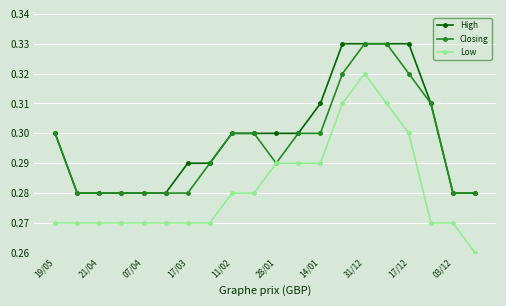

True or false: Low and High cross at least once.

False